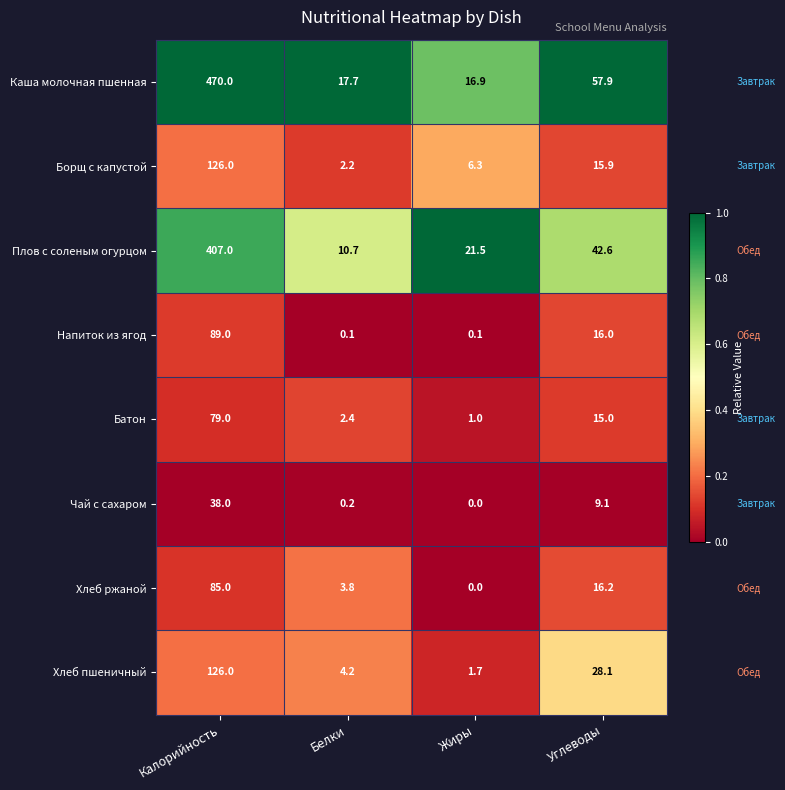

How many data points in Каша молочная пшенная are above 57?

2